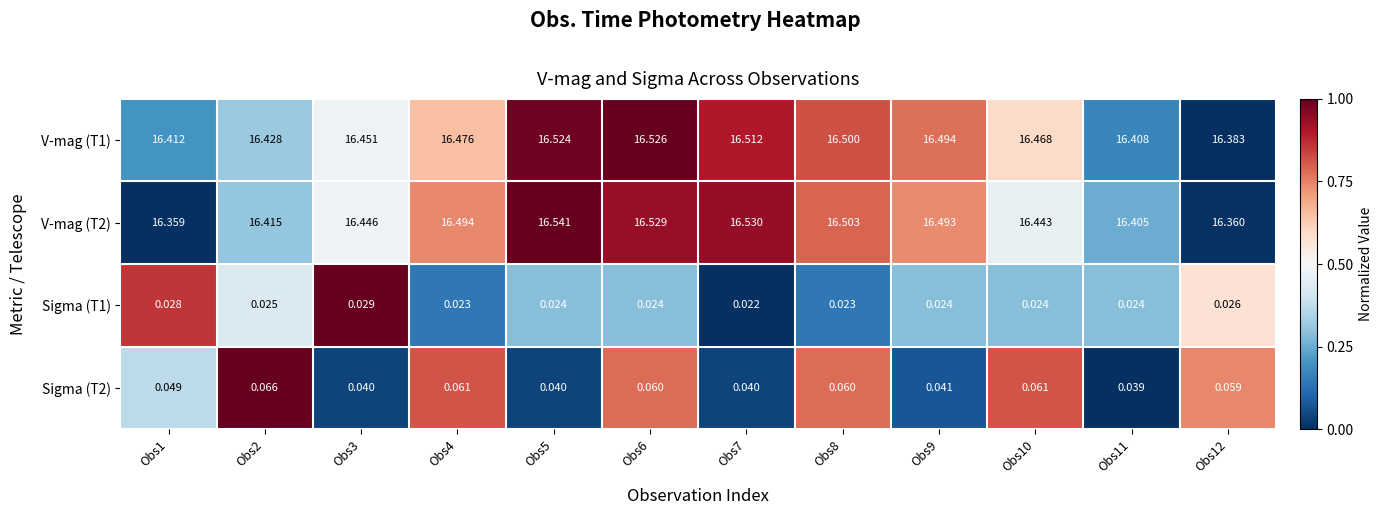

How many distinct data groups are displayed?

4